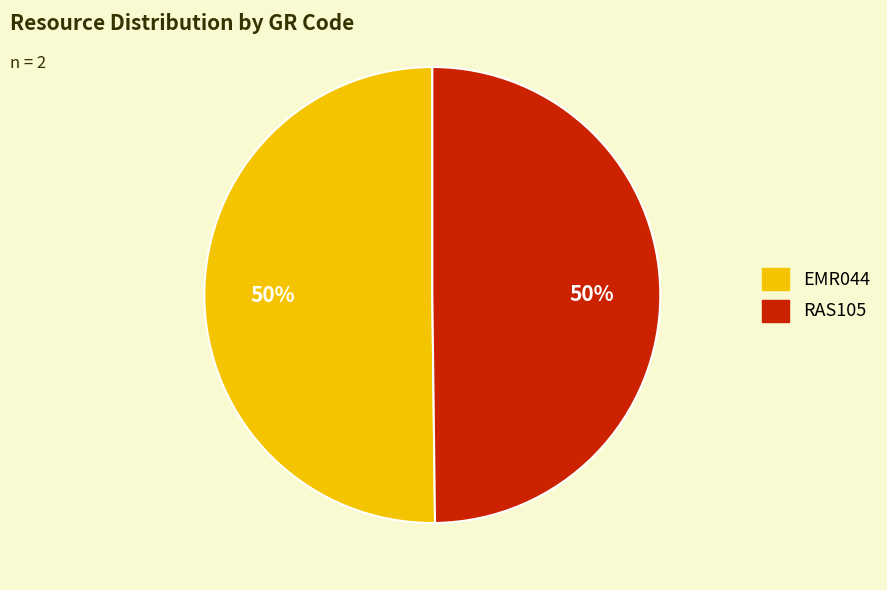

Combined, do RAS105 and EMR044 account for over 50%?

Yes